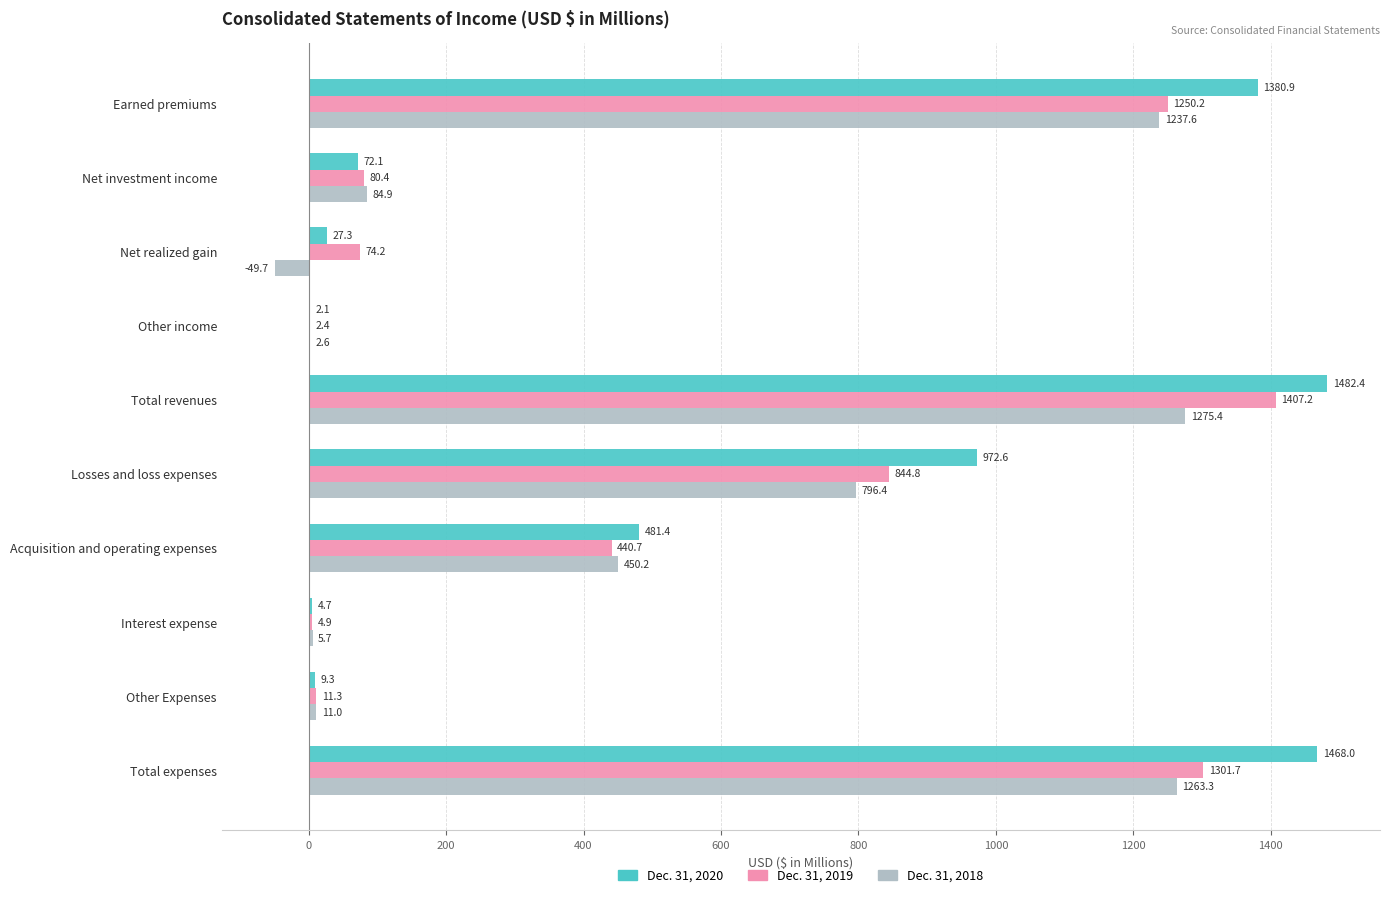

Which series changed the most between Earned premiums and Net investment income?

Dec. 31, 2020